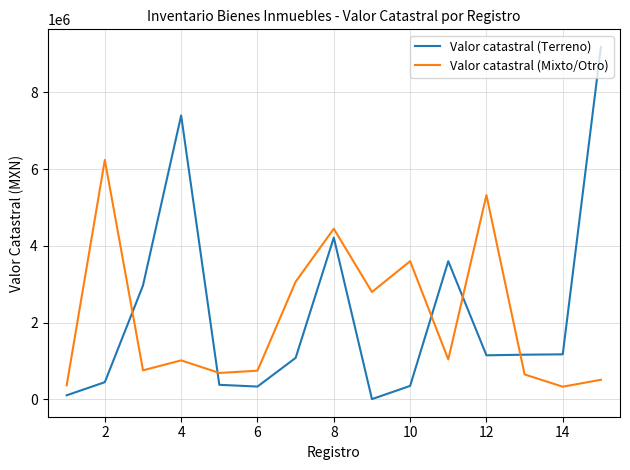

How many lines are shown in the chart?

2